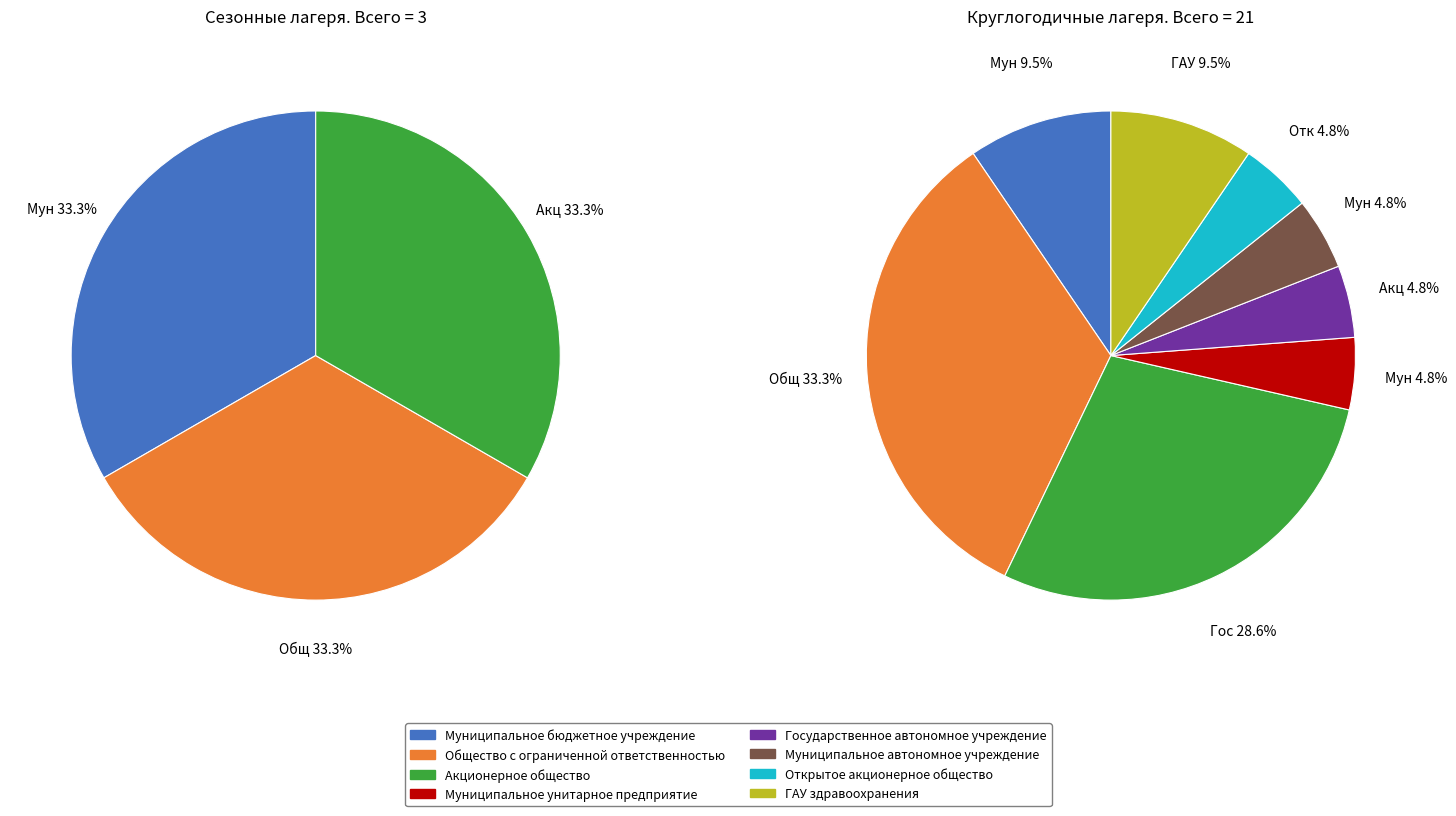

What is the largest slice in the pie chart?

Общество с ограниченной ответственностью